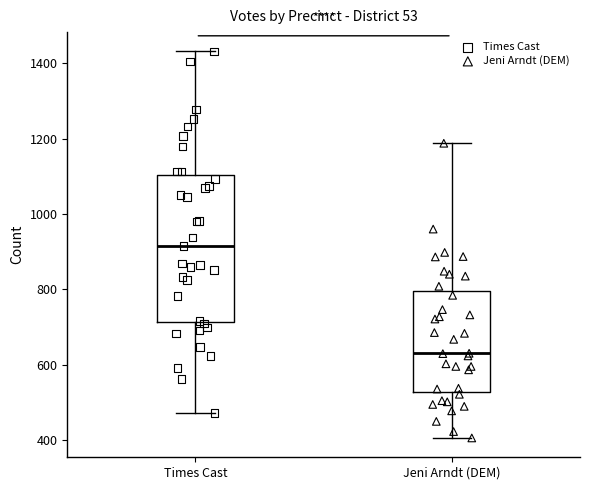

Where is the upper edge of the box for Jeni Arndt (DEM) on the y-axis? The values are not printed on the chart, so give them approximately, as read against the axis.

800